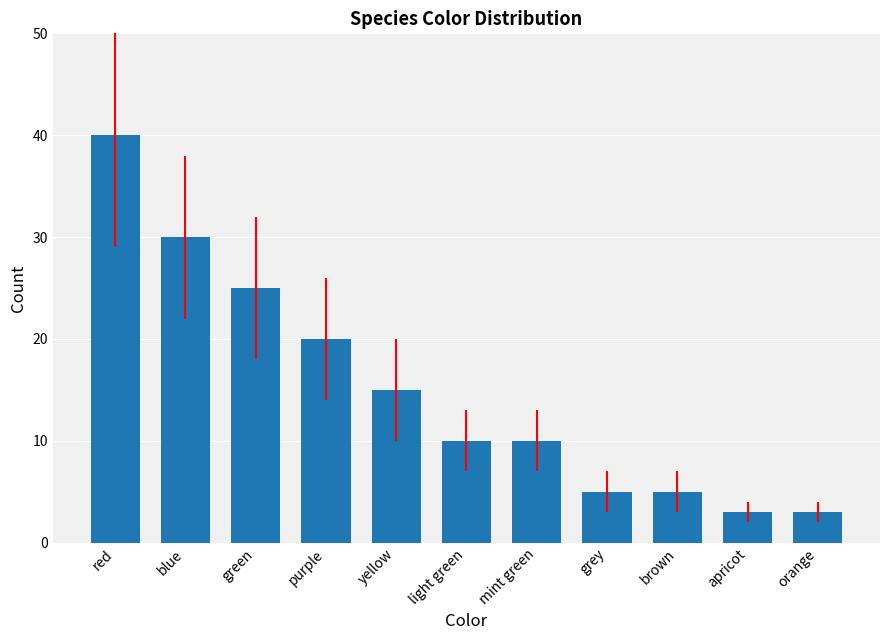

Is it true that the value at light green is 16?

False